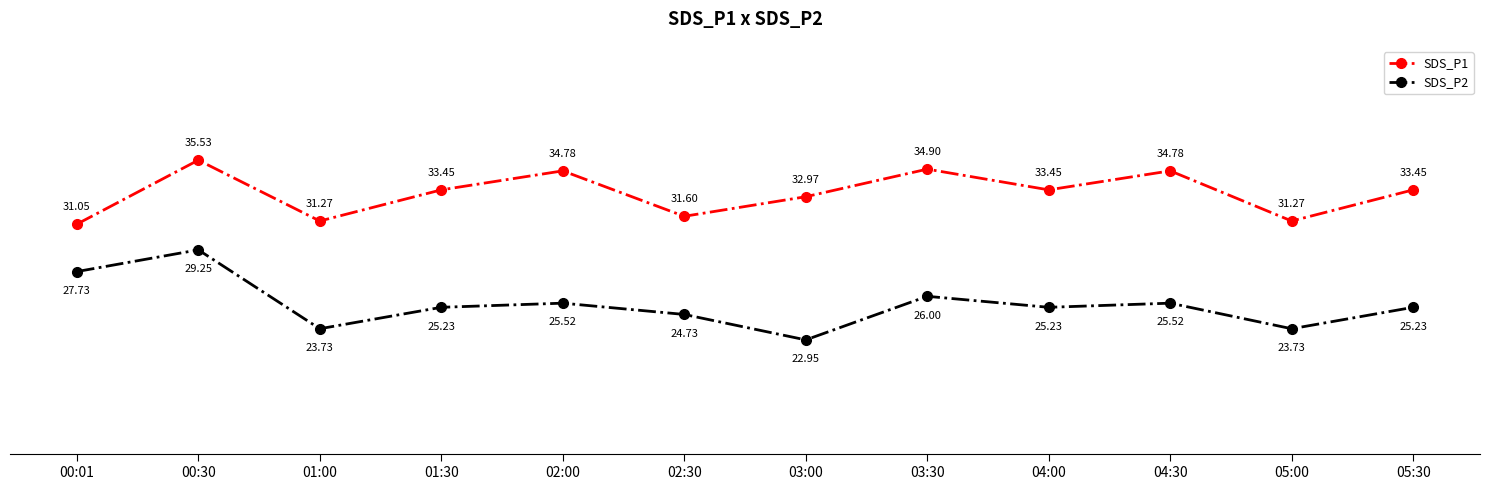

Rank the series by their maximum value, from highest to lowest.

SDS_P1, SDS_P2